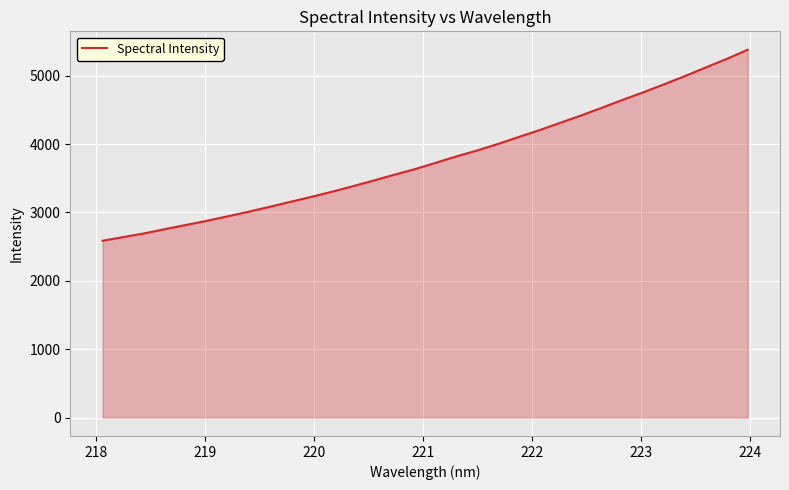

What is the maximum value shown in the chart?

5378.6